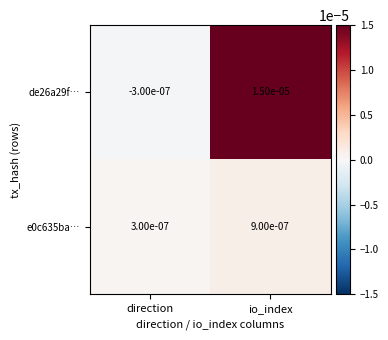

How many categories are shown in the chart?

2